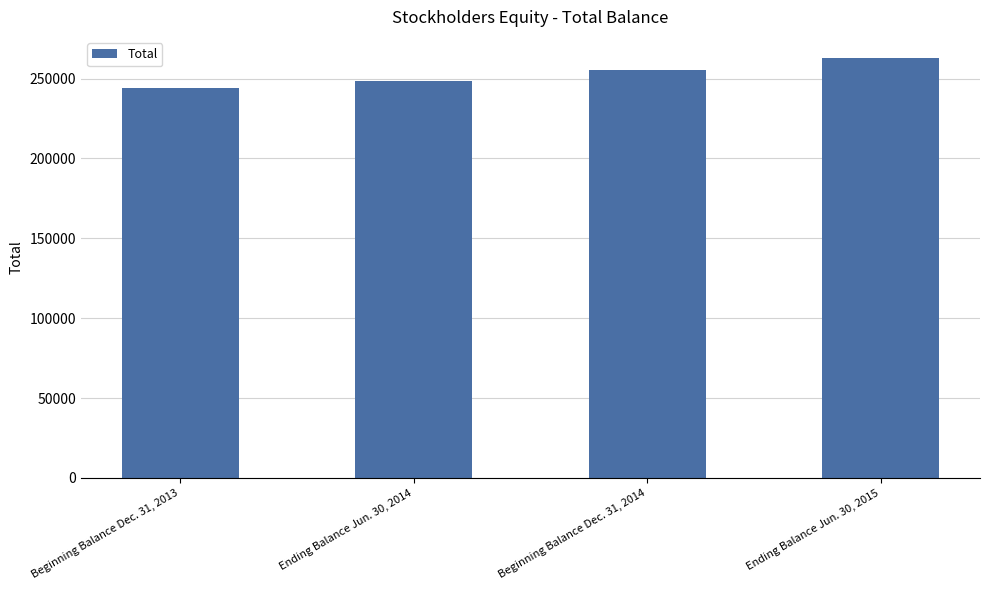

What is the label of the 3rd bar from the right?

Ending Balance Jun. 30, 2014